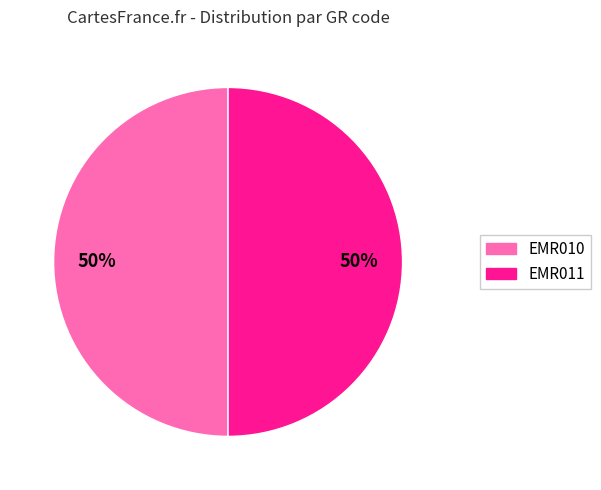

Is it true that EMR011 is 35% of the pie?

False